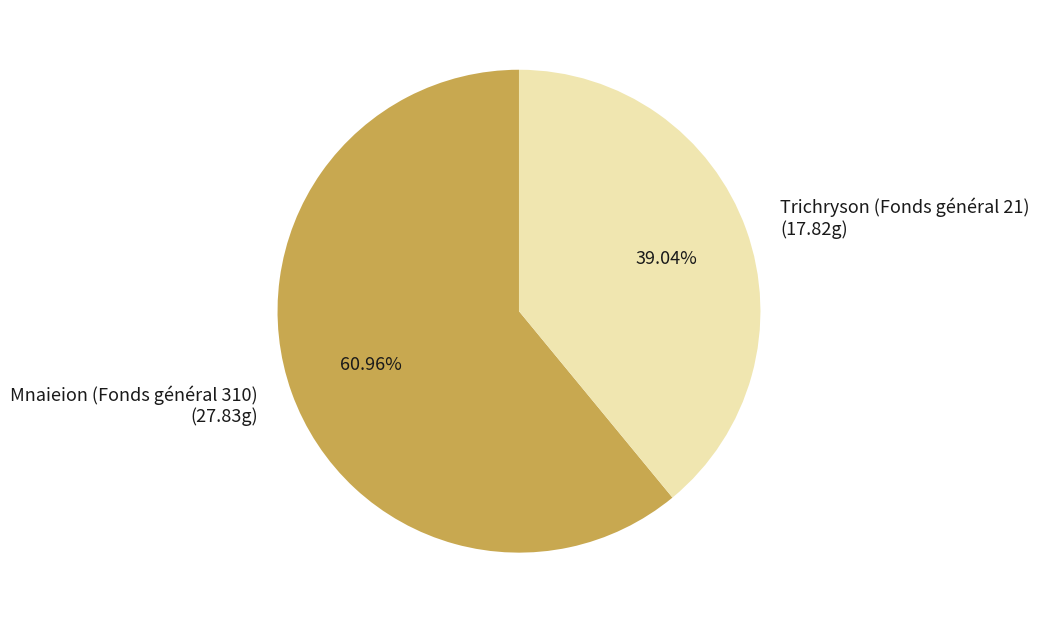

How many segments does this pie chart have?

2